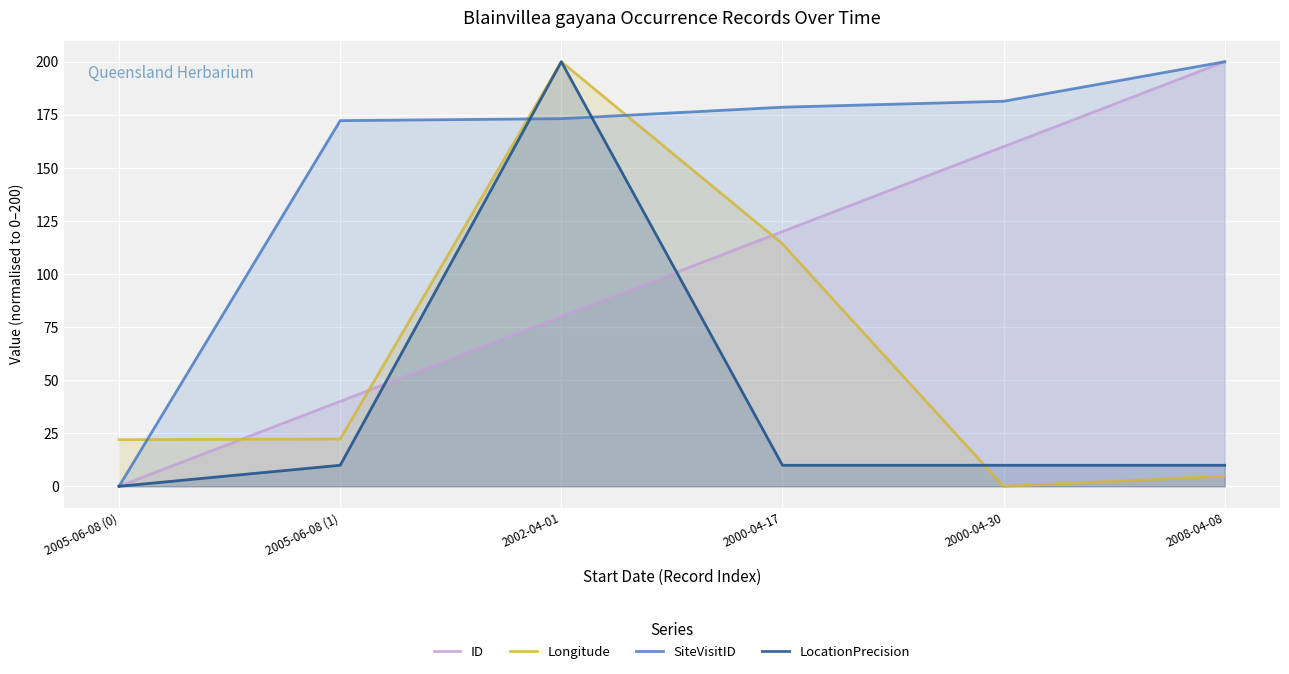

After their last crossing, which series has the higher values: Longitude or SiteVisitID?

SiteVisitID